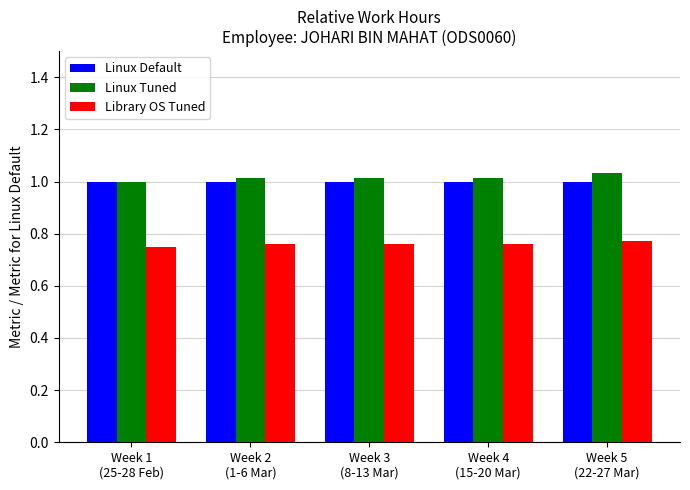

What is the label of the 2nd bar from the left?

Week 2
(1-6 Mar)